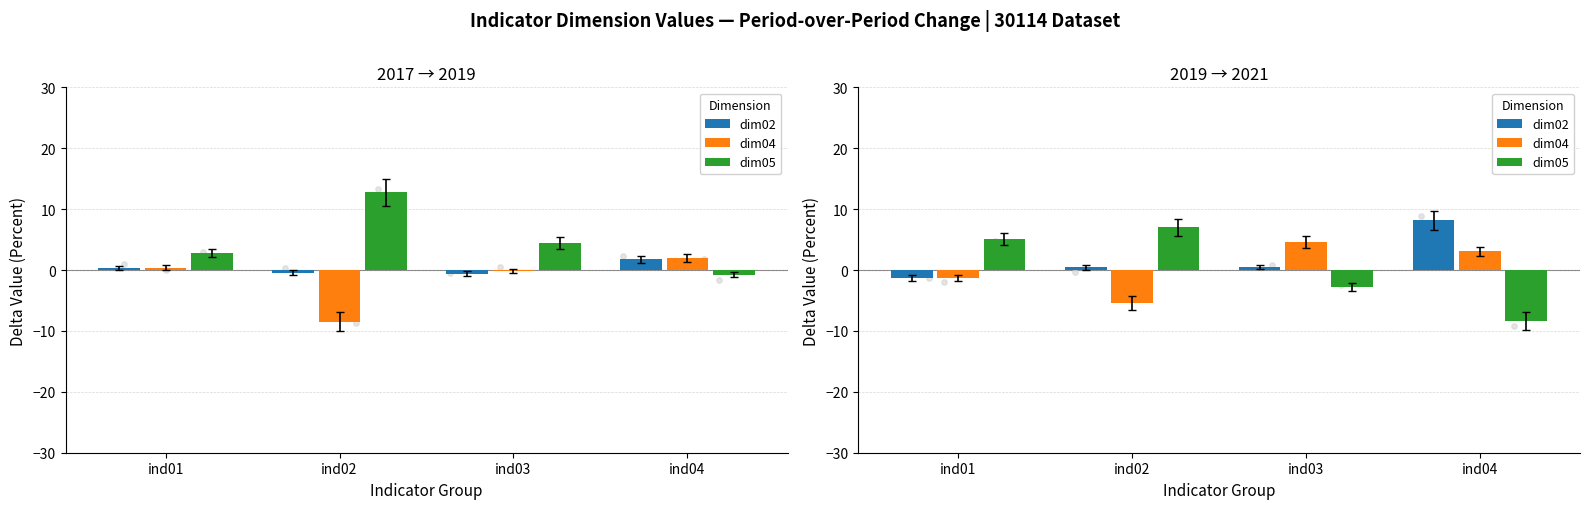

Which series has the largest total across all categories?

dim02